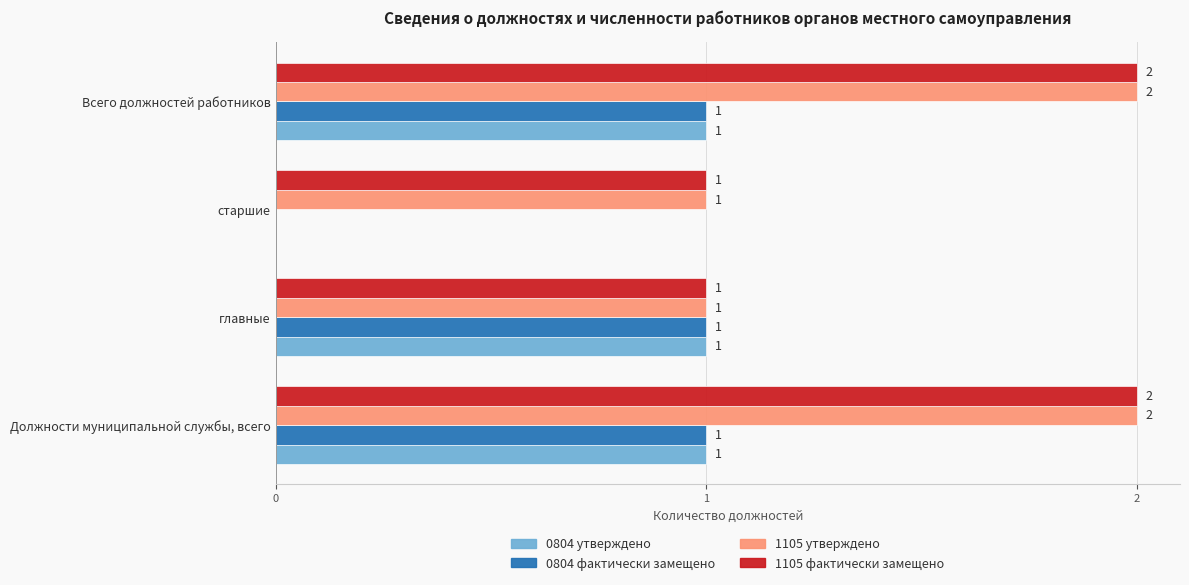

What is the total value across all series at Всего должностей работников?

6